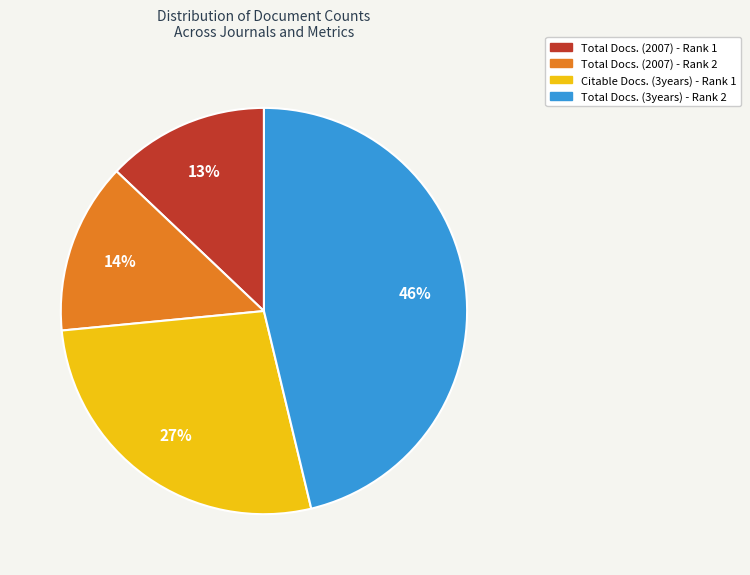

Does Total Docs. (3years) - Rank 2 account for over 50% of the chart?

No